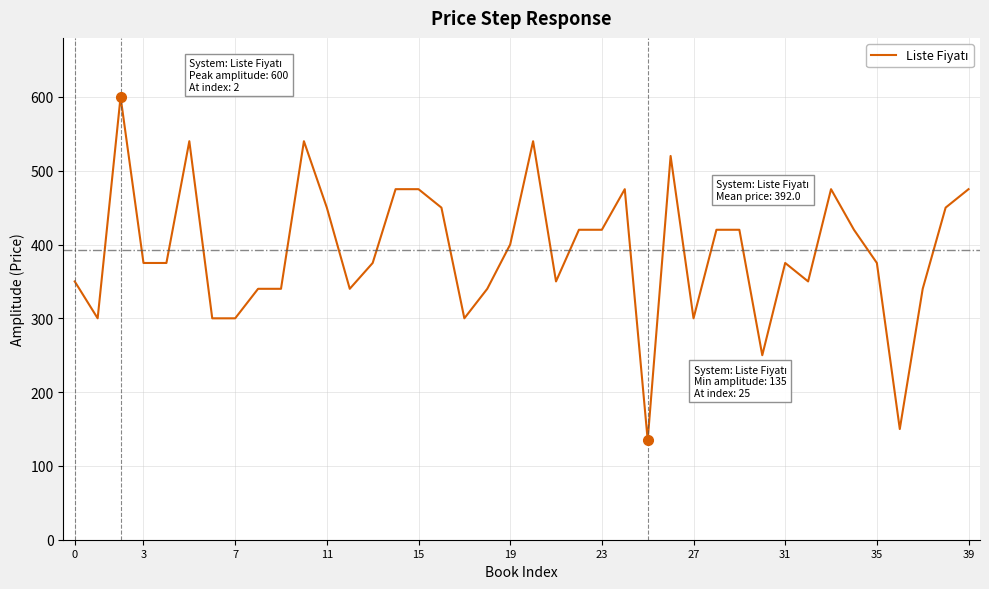

What is the difference between the maximum and minimum values?

465